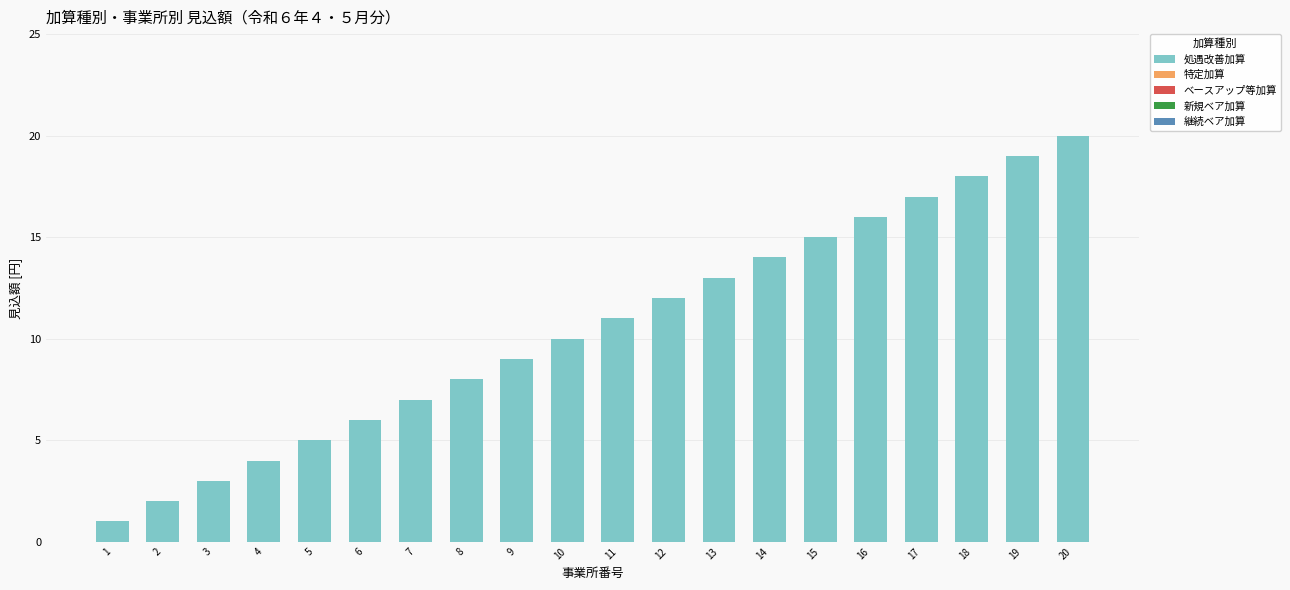

At which category does the chart reach its peak across all series?

20